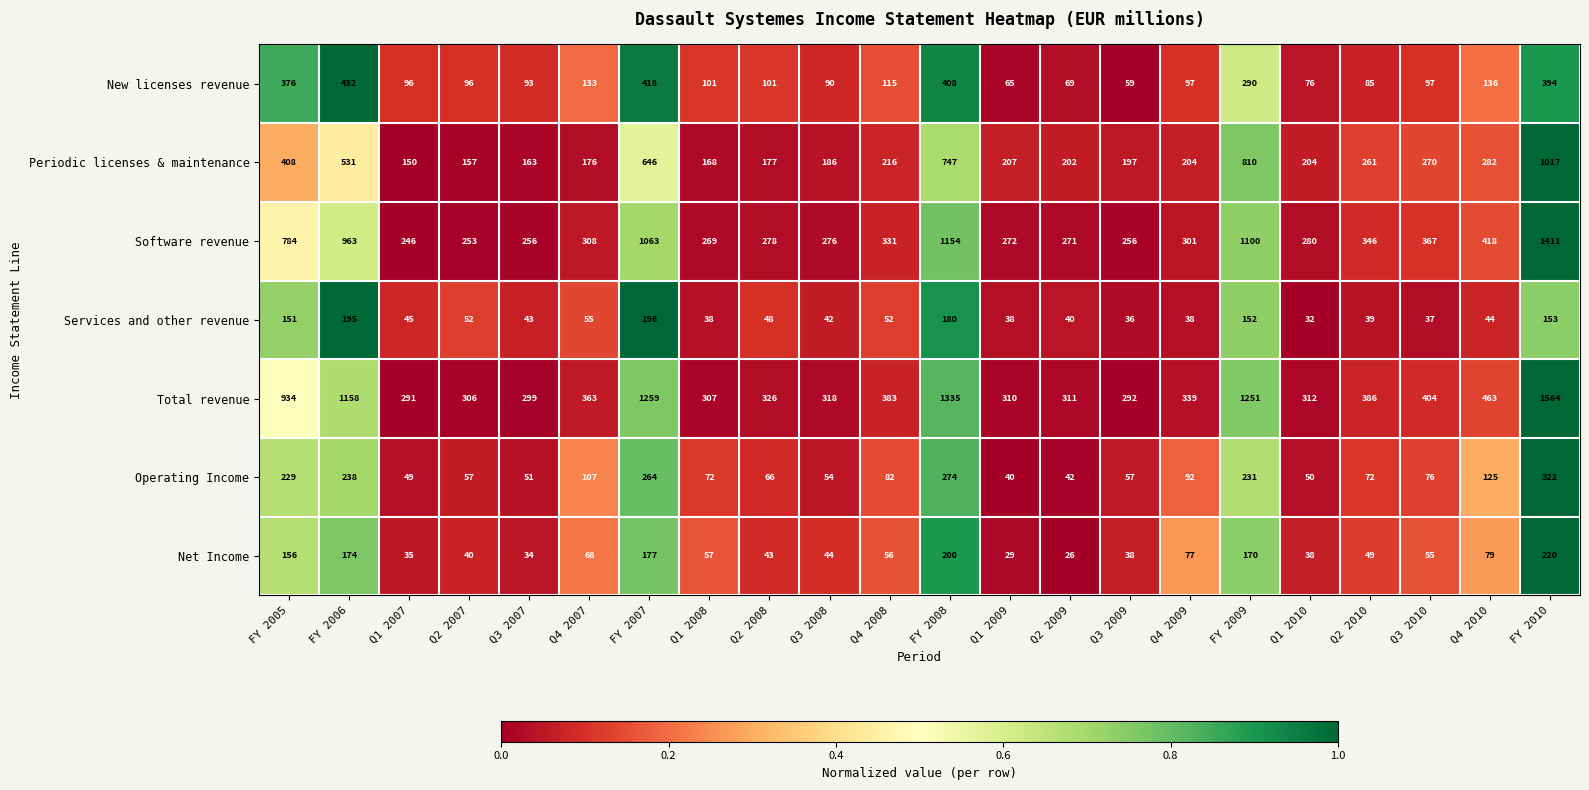

Which label corresponds to the smallest value in the chart?

Q2 2009